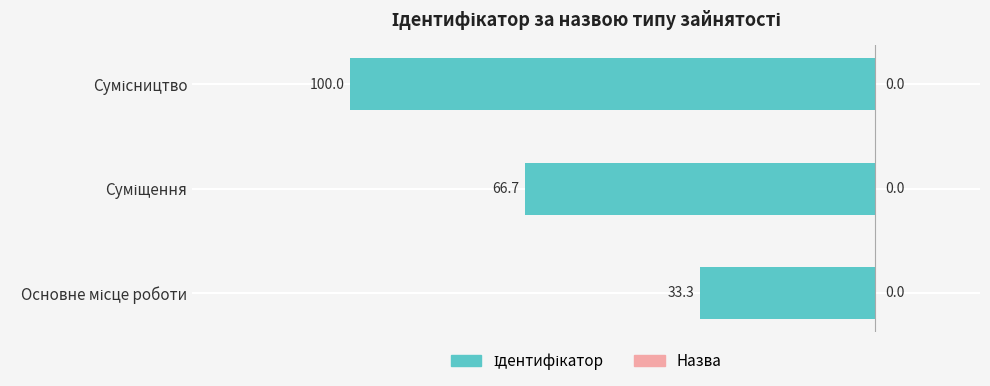

Does the chart contain any negative values?

No